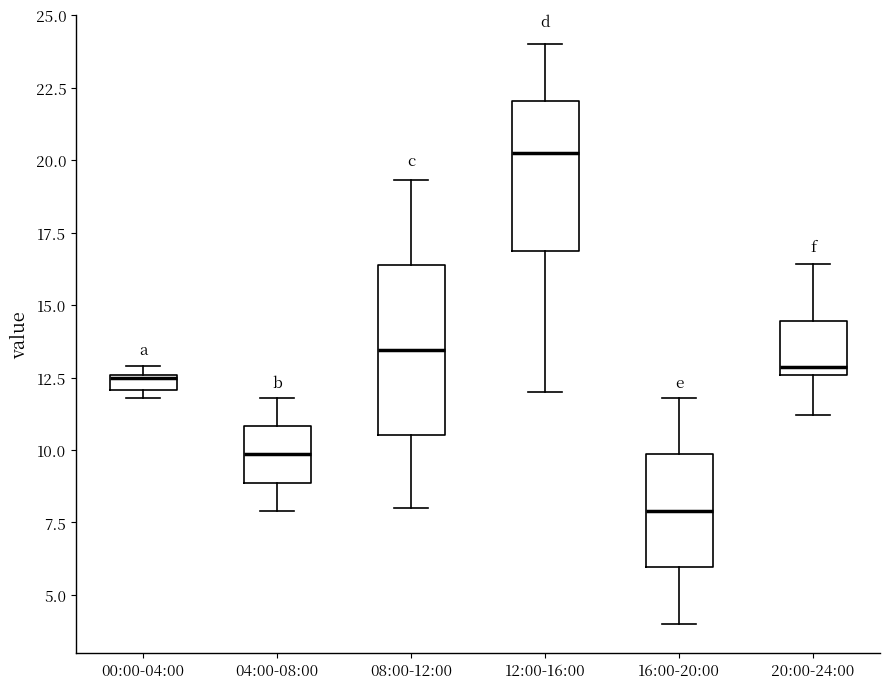

Comparing the boxes themselves (not the whiskers), which one is the tallest?

08:00-12:00